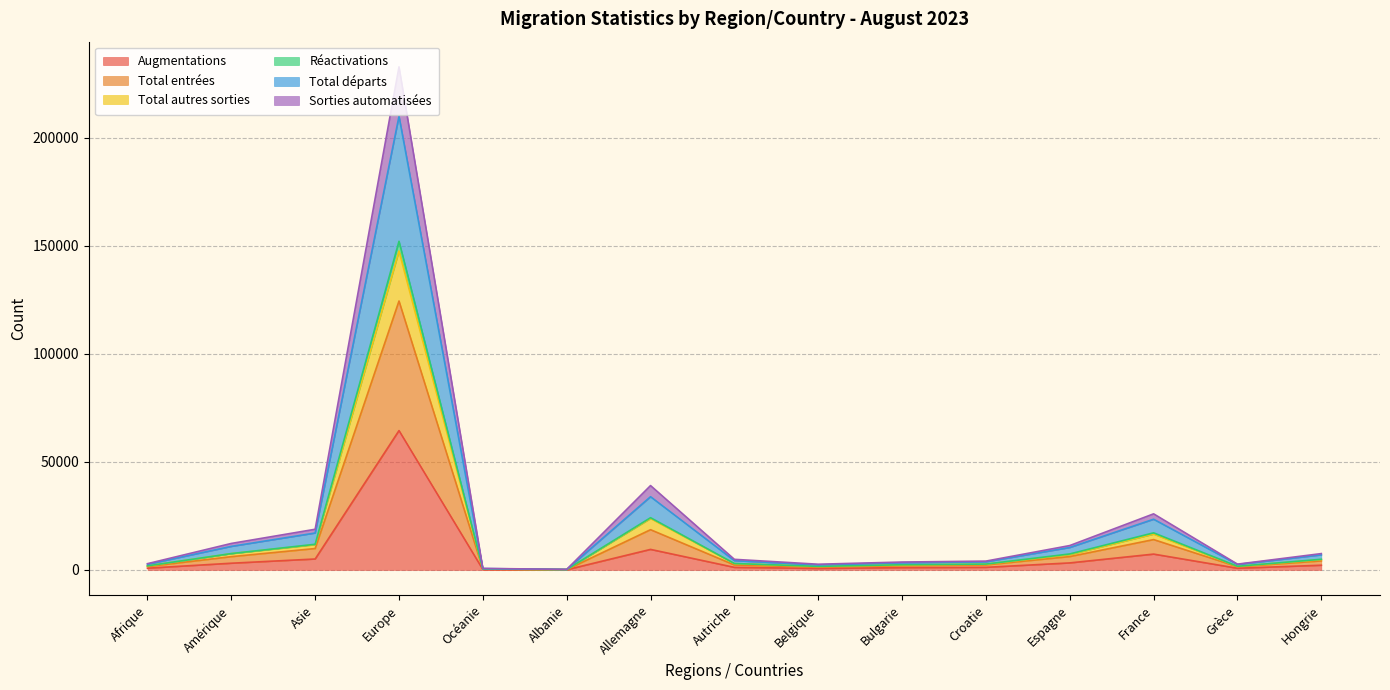

What is the label of the 6th point from the left?

Albanie